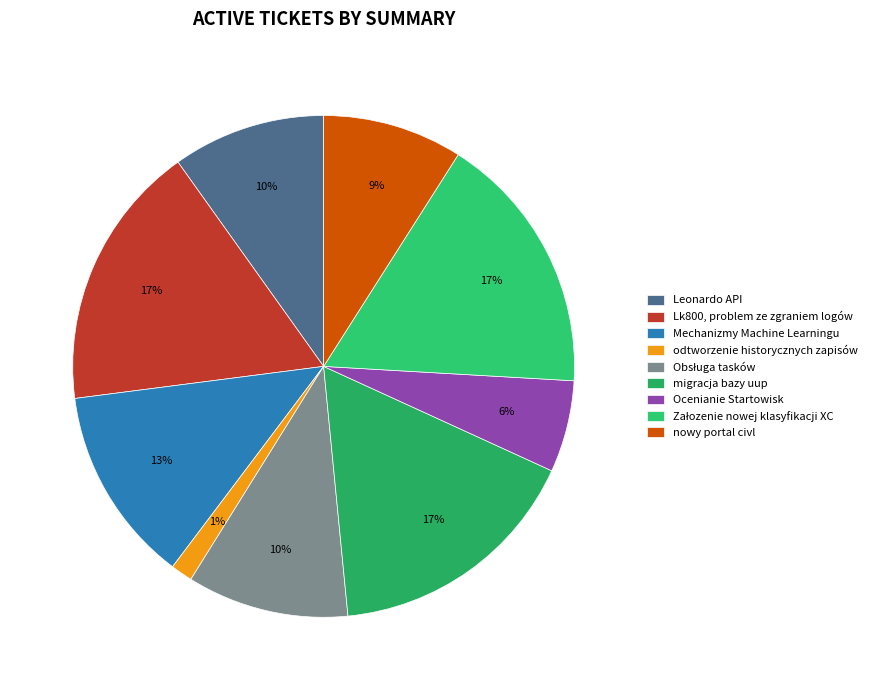

How many segments does this pie chart have?

9